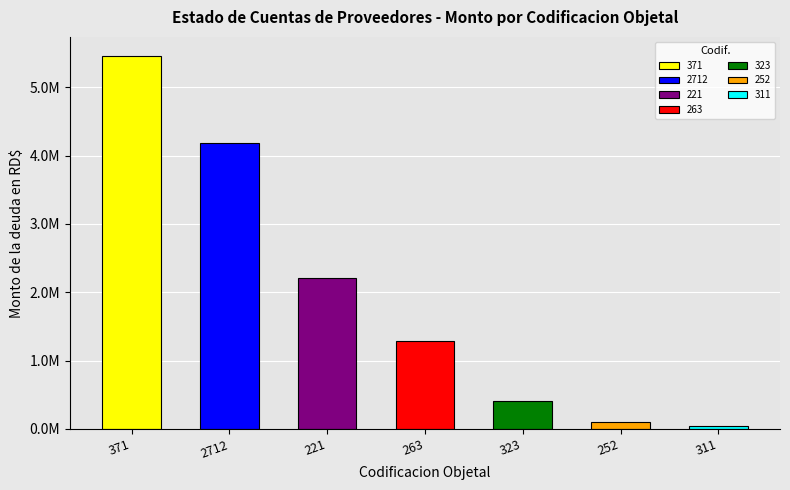

What is the greatest value displayed?

5462600.0